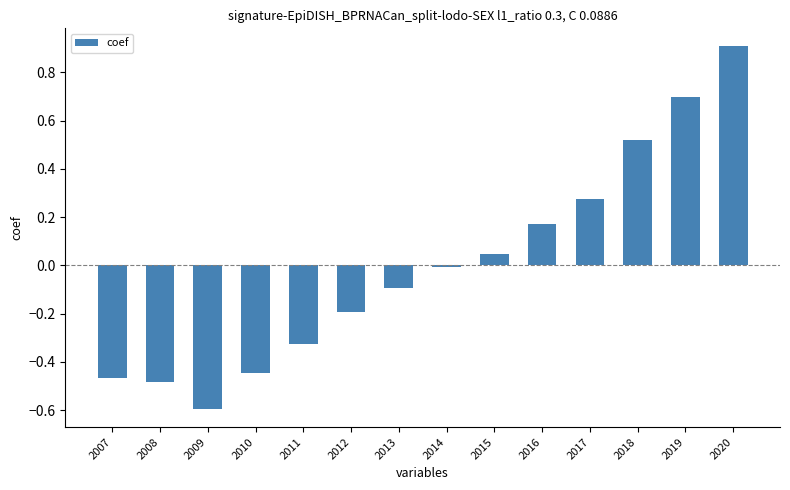

How many bars are there in total?

14